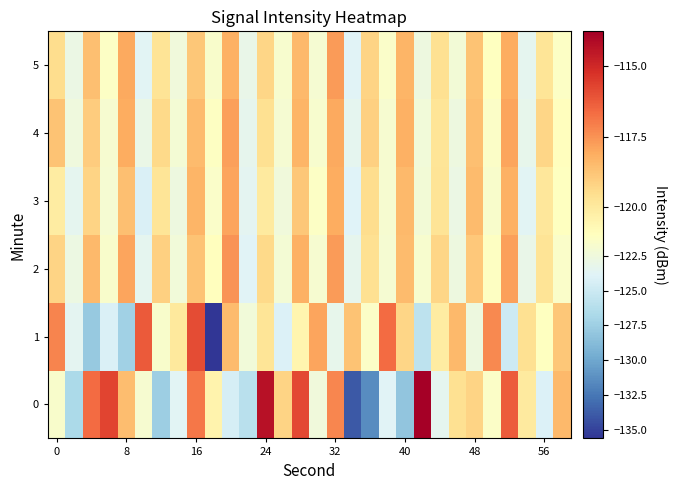

Reading left to right, extract all data points from this chart.

0: -121.6	-126.7	-116.6	-115.7	-118.5	-121.9	-127.6	-123.6	-116.9	-120.4	-124.5	-126.1	-114.3	-119.2	-115.8	-122.5	-117.2	-134.0	-131.4	-123.8	-128.2	-113.7	-123.5	-119.6	-119.2	-121.4	-116.3	-120.0	-124.1	-118.4
1: -117.2	-123.5	-127.9	-124.2	-127.4	-116.2	-121.6	-120.0	-115.9	-135.6	-118.5	-122.3	-119.8	-124.1	-120.5	-117.9	-123.2	-118.7	-121.4	-116.6	-119.3	-125.8	-120.1	-118.4	-122.7	-117.3	-124.9	-119.6	-121.1	-118.8
2: -119.2	-122.8	-118.4	-121.6	-117.9	-123.5	-119.1	-122.3	-118.7	-121.0	-117.5	-123.8	-119.4	-122.1	-118.2	-121.9	-117.7	-123.3	-119.6	-122.0	-118.5	-121.7	-119.3	-122.6	-118.9	-121.2	-117.8	-123.1	-119.7	-121.5
3: -120.1	-123.4	-119.2	-122.0	-118.6	-124.2	-119.8	-122.7	-118.3	-121.5	-117.9	-123.6	-120.0	-122.4	-118.8	-121.3	-118.1	-123.9	-119.5	-121.8	-118.4	-122.2	-119.7	-122.9	-118.5	-121.6	-118.2	-123.7	-119.9	-121.1
4: -118.7	-122.5	-119.0	-121.8	-118.1	-123.0	-119.4	-122.1	-118.5	-121.2	-117.8	-123.3	-119.6	-122.0	-118.3	-121.7	-118.0	-123.5	-119.1	-121.9	-118.2	-122.3	-119.8	-122.6	-118.6	-121.4	-117.9	-123.2	-119.3	-121.0
5: -119.5	-122.9	-118.6	-121.3	-118.0	-123.7	-119.7	-122.4	-118.8	-121.6	-118.2	-123.1	-119.3	-121.7	-118.4	-122.0	-117.7	-123.8	-119.2	-121.5	-118.3	-122.7	-119.6	-122.2	-118.7	-121.1	-118.1	-123.4	-119.8	-121.3